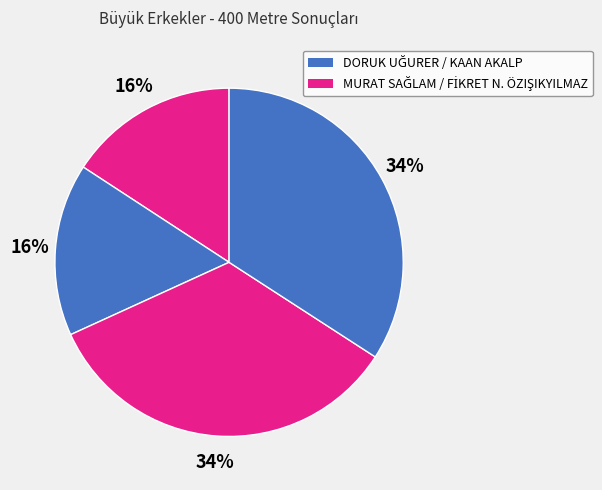

What is the smallest slice in the pie chart?

DORUK UĞURER